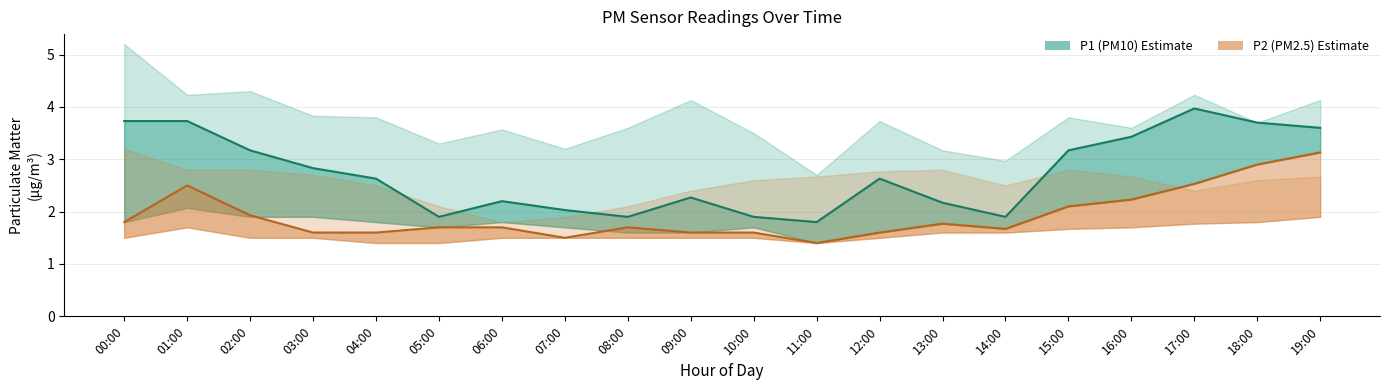

True or false: P1 (PM10) and P2 (PM2.5) cross at least once.

False